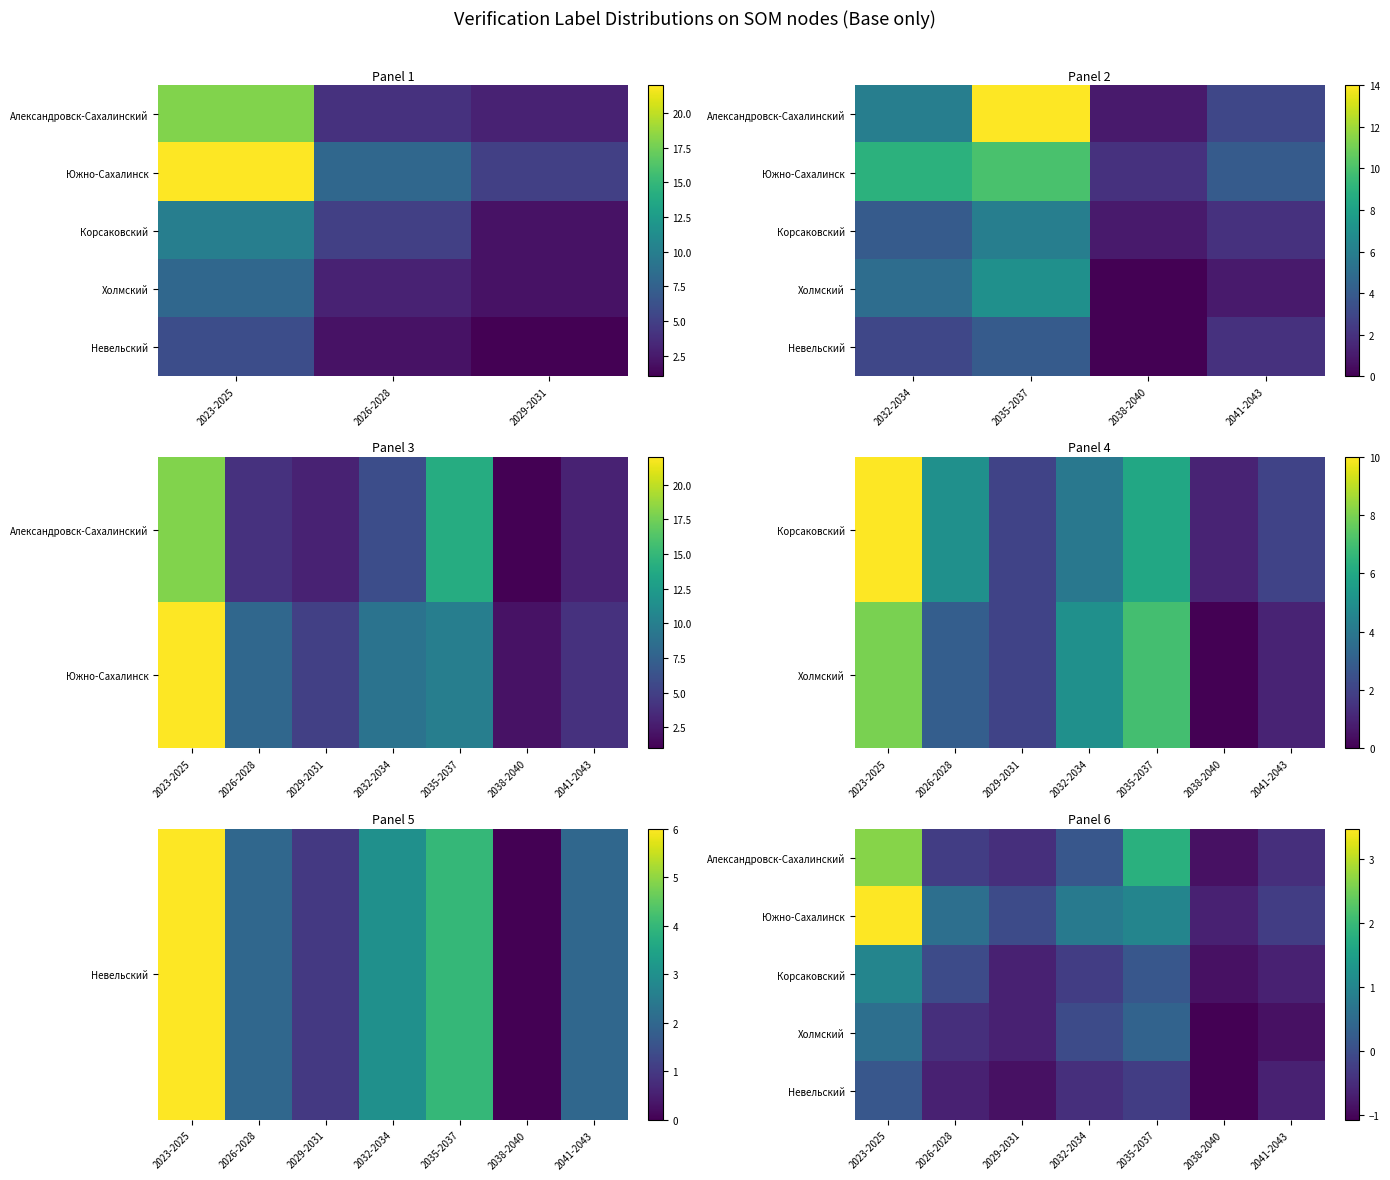

What is the maximum value for Невельский?

0.2